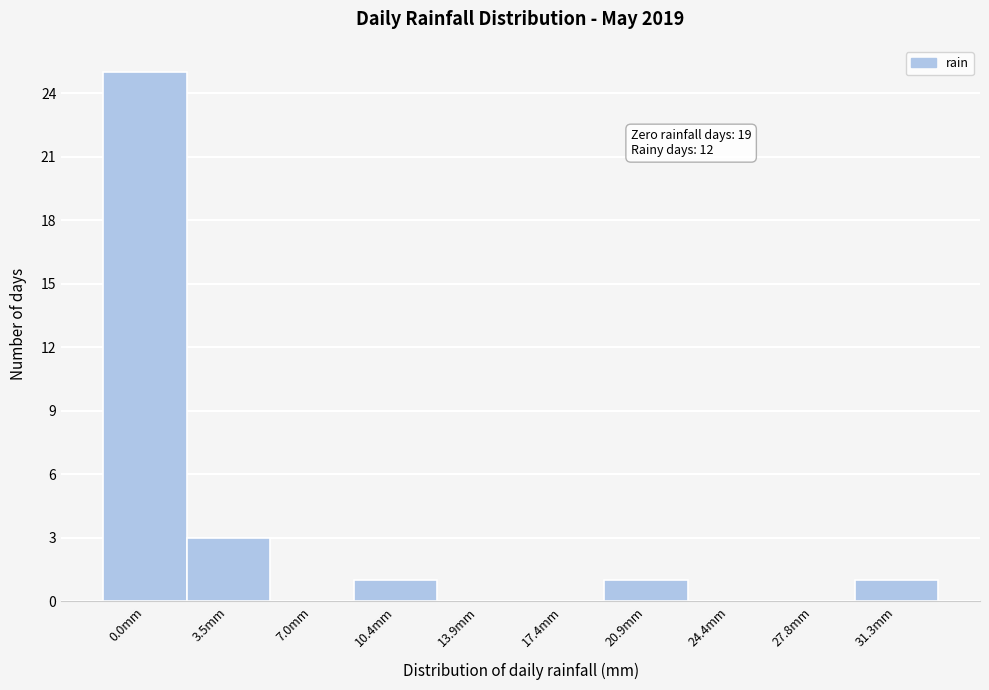

Reading left to right, list all the values displayed in this chart.

0.0mm=25	3.5mm=3	7.0mm=0	10.4mm=1	13.9mm=0	17.4mm=0	20.9mm=1	24.4mm=0	27.8mm=0	31.3mm=1